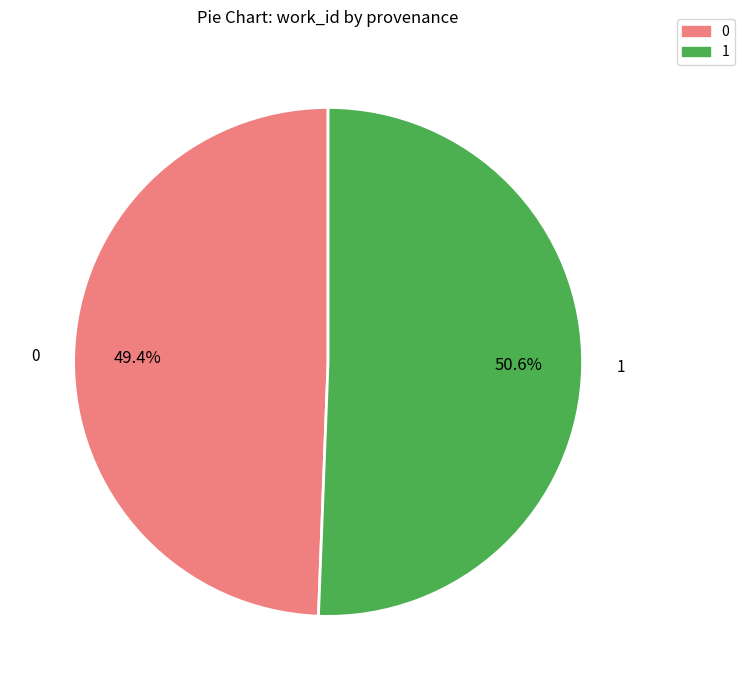

Is there any slice that represents more than half of the pie?

Yes